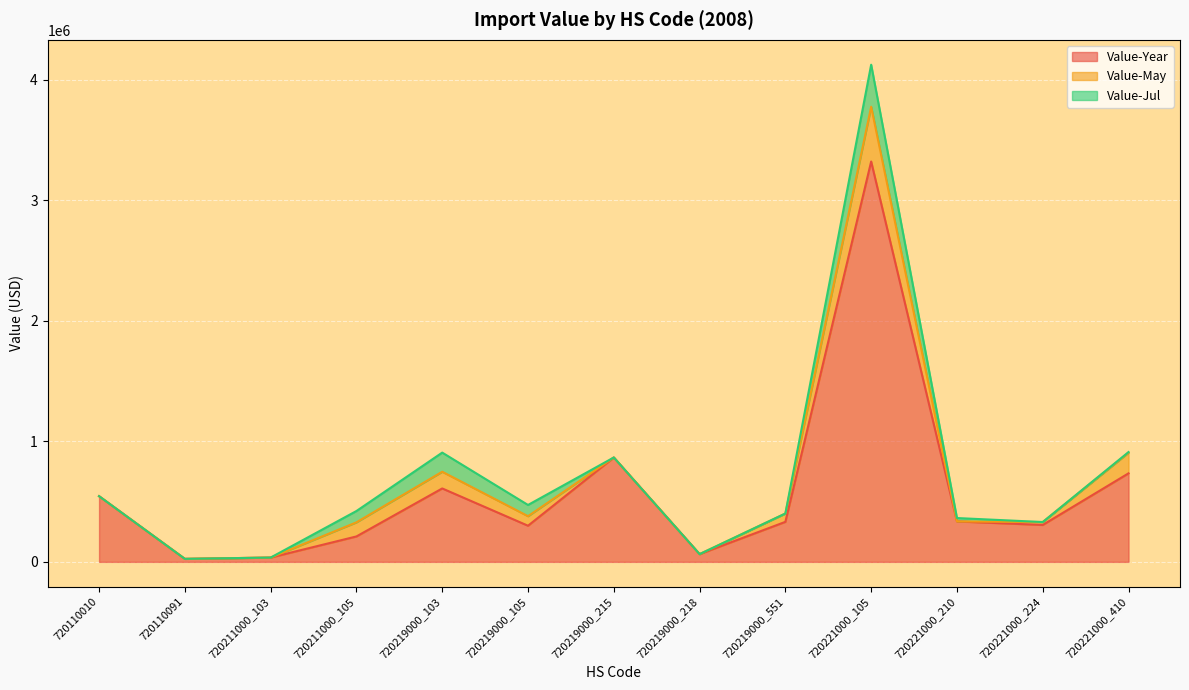

Where does the Value-Year series first go above 331941?

720110010